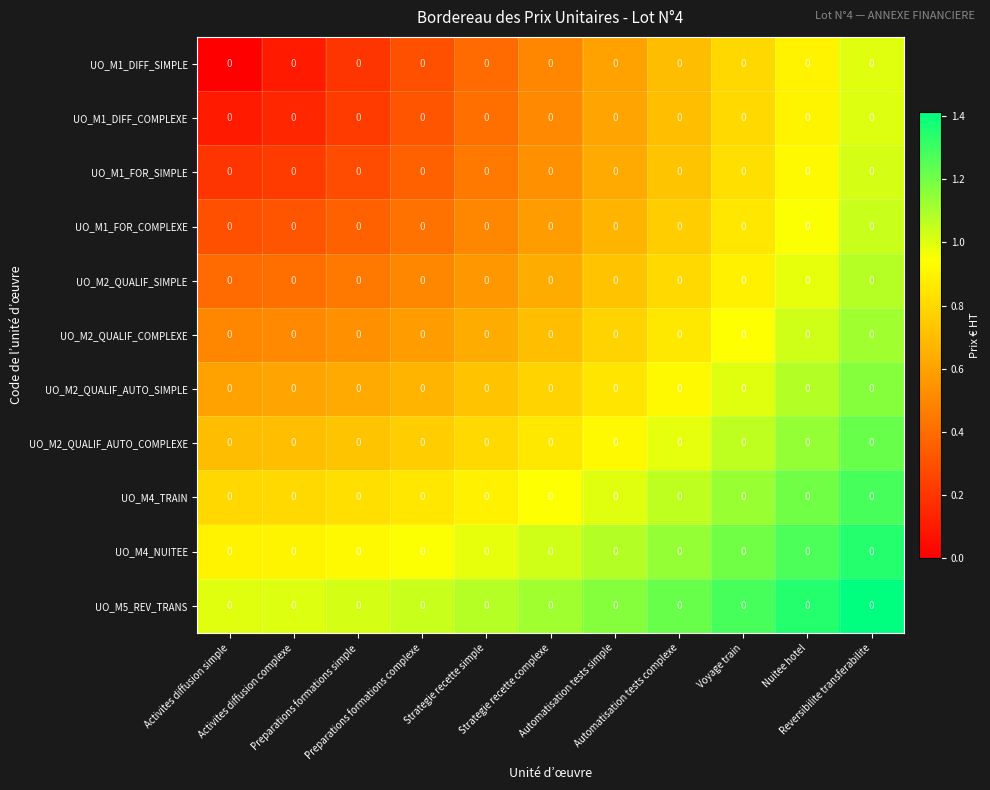

What is the difference between the highest and lowest values at Strategie recette simple?

0.7